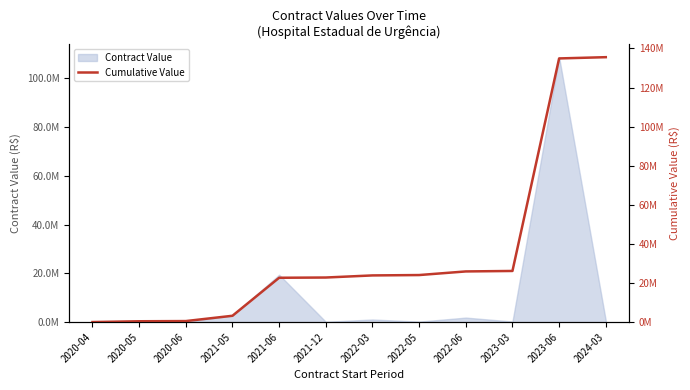

List the labels in order of value, largest first.

2024-03, 2023-06, 2023-03, 2022-06, 2022-05, 2022-03, 2021-12, 2021-06, 2021-05, 2020-06, 2020-05, 2020-04